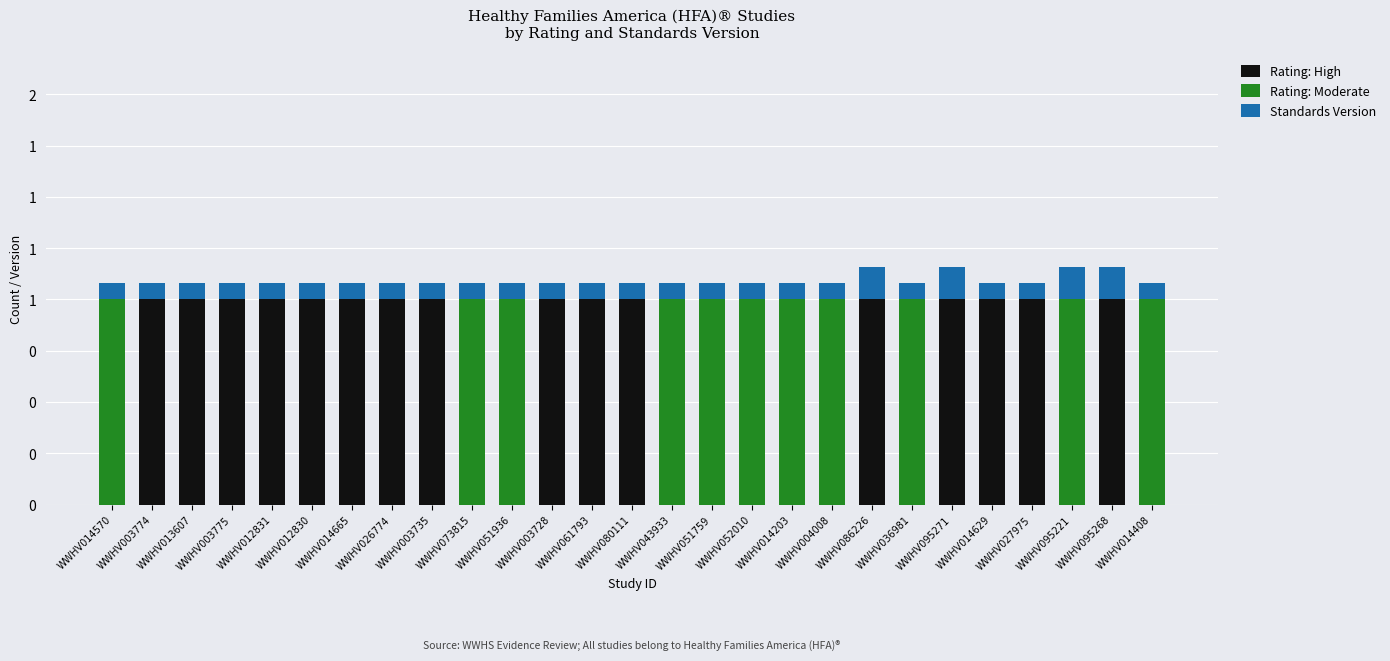

Are the bars horizontal?

No